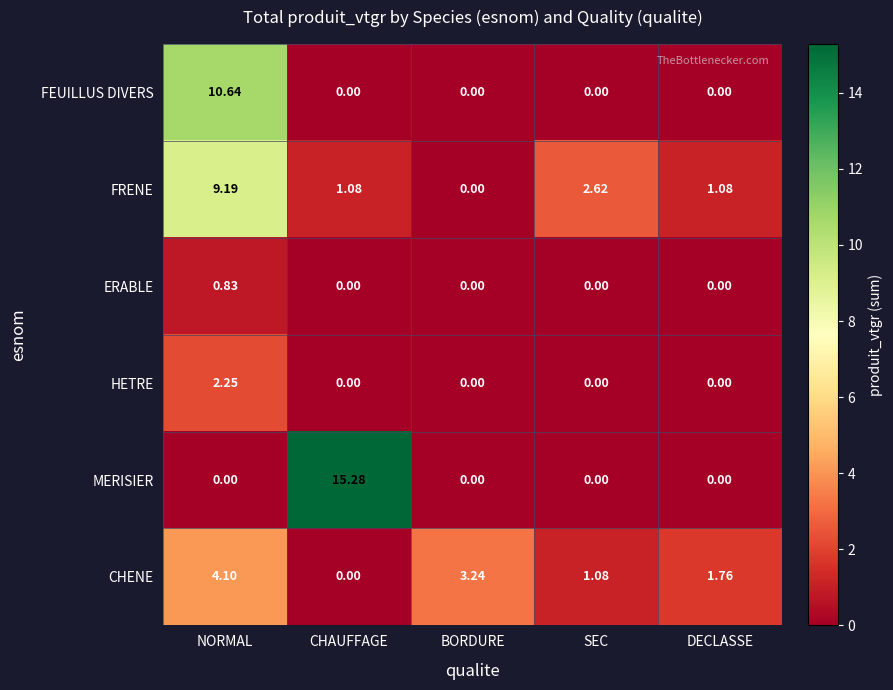

How many data points does each series have?

5